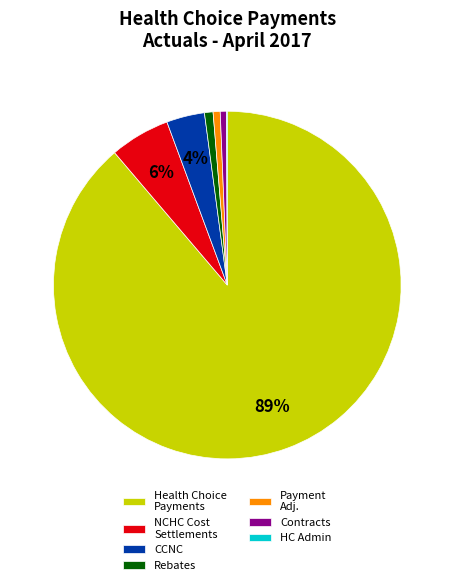

What is the largest slice in the pie chart?

Health Choice Payments